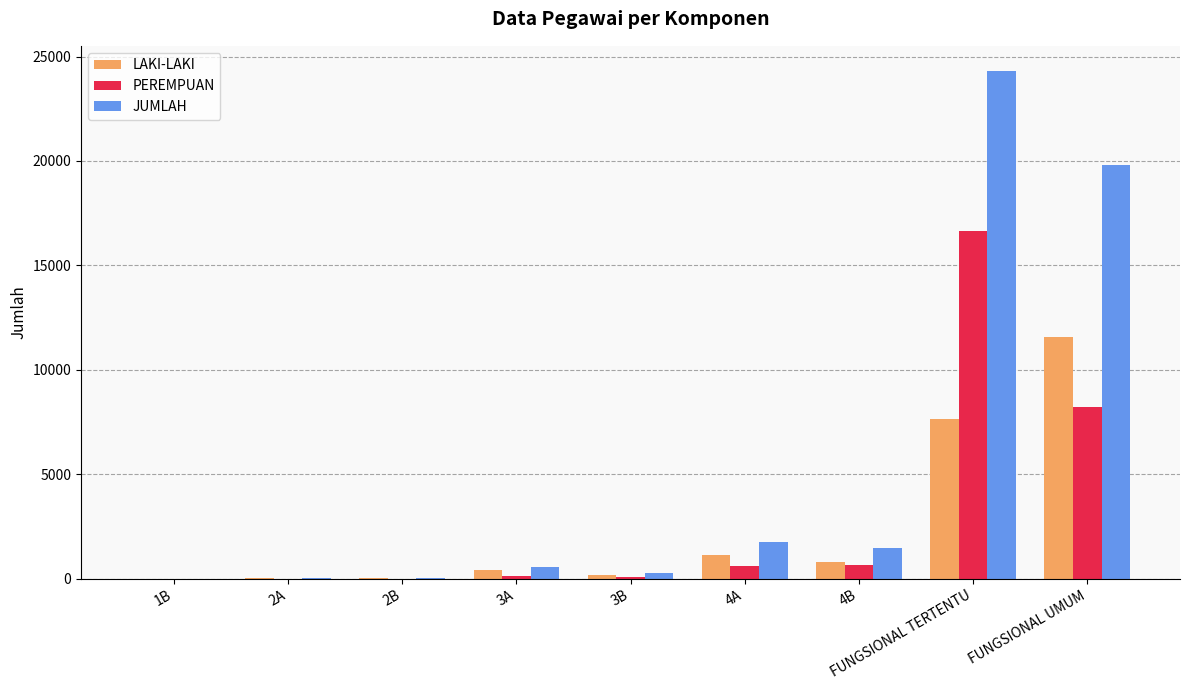

The JUMLAH series shows 11950 at FUNGSIONAL UMUM. True or false?

False